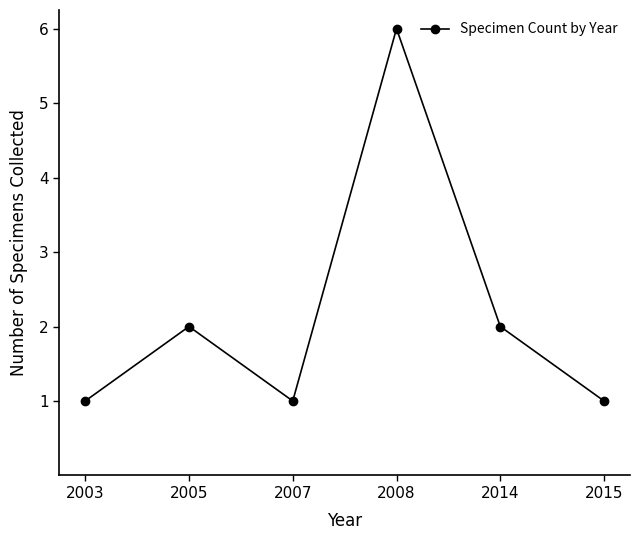

True or false: there are more than 0 points higher than both neighbors.

True